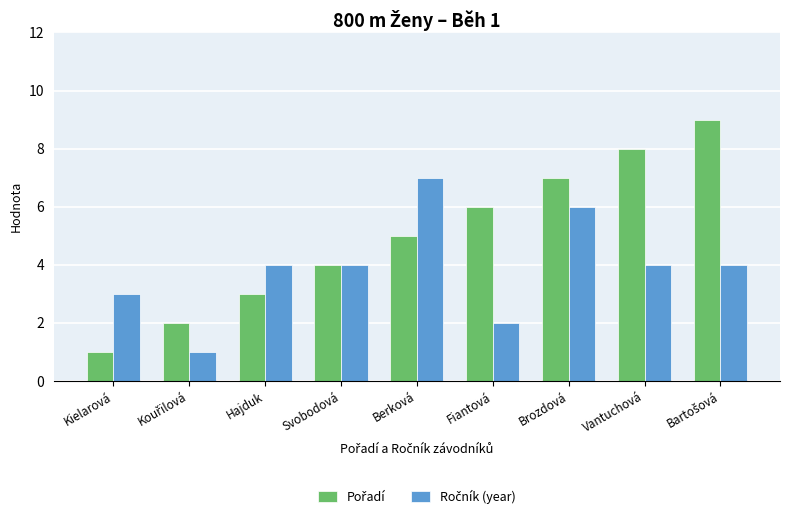

How many bars are there in total?

18